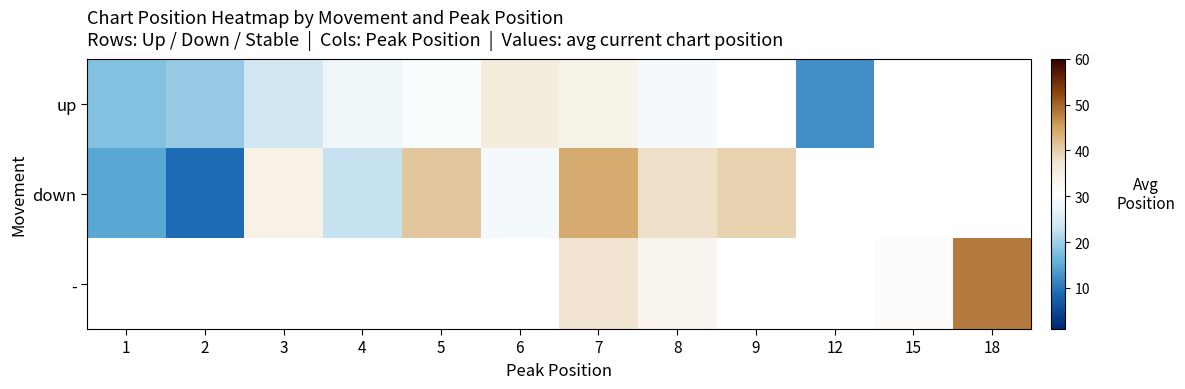

The value of up at 1 is 30.3. True or false?

False